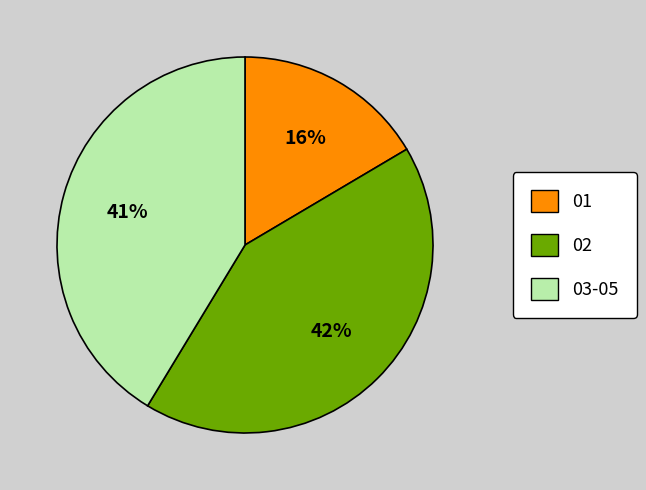

Rank the categories by value from lowest to highest.

01, 03-05, 02